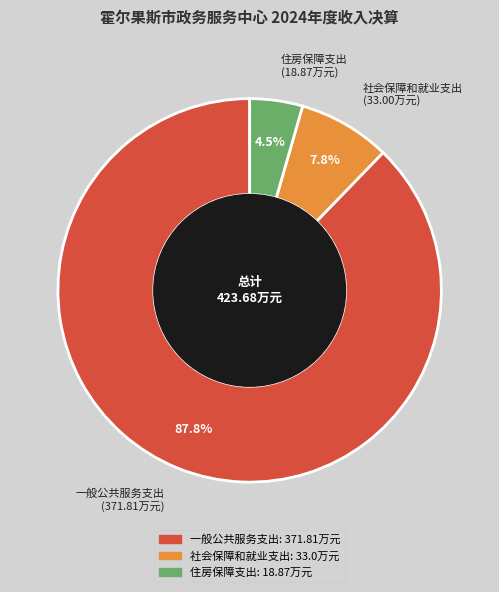

Does any single category account for the majority?

Yes